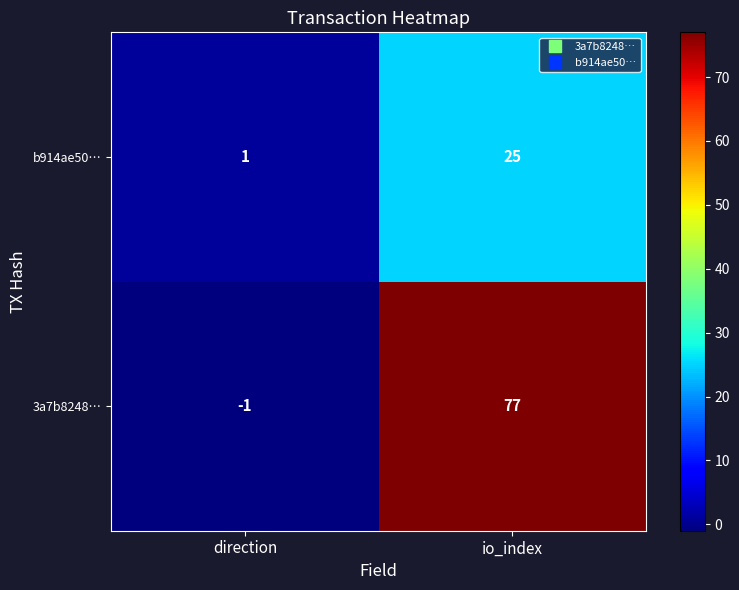

Between direction and io_index, which series saw the biggest shift?

3a7b8248…